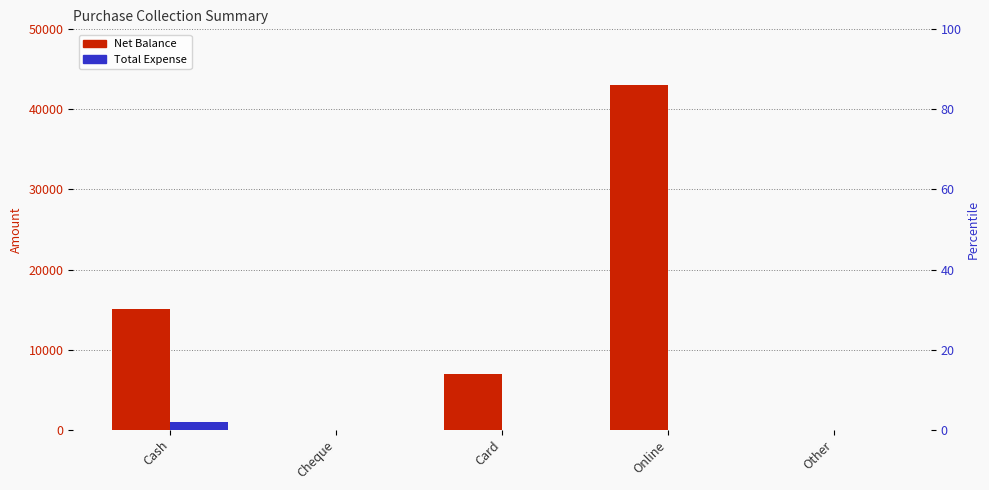

True or false: Total Expense has a value of 0 at Other.

True